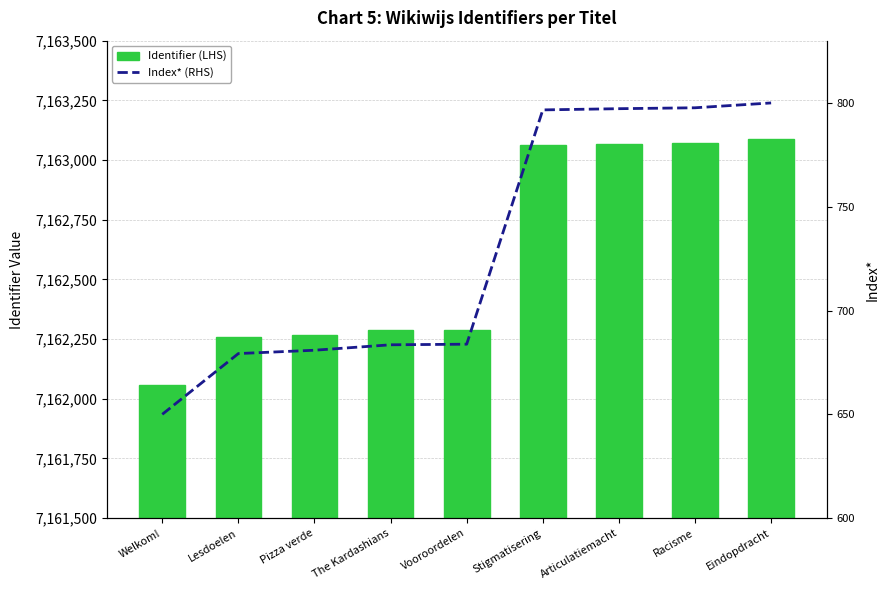

True or false: Index* (RHS) has a value of 405.9 at Welkom!.

False